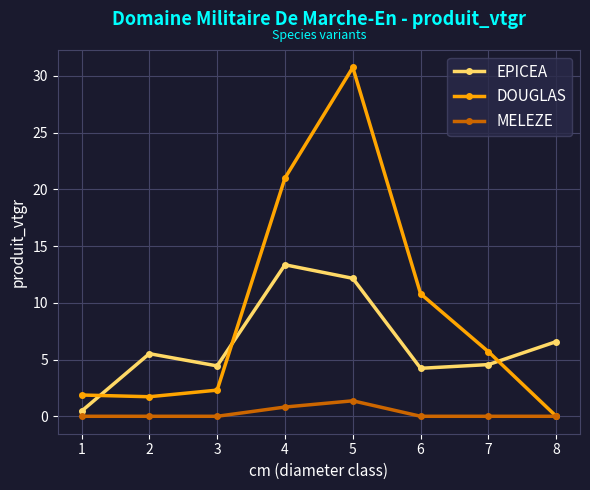

What is the difference between the highest and lowest values at 8?

6.6